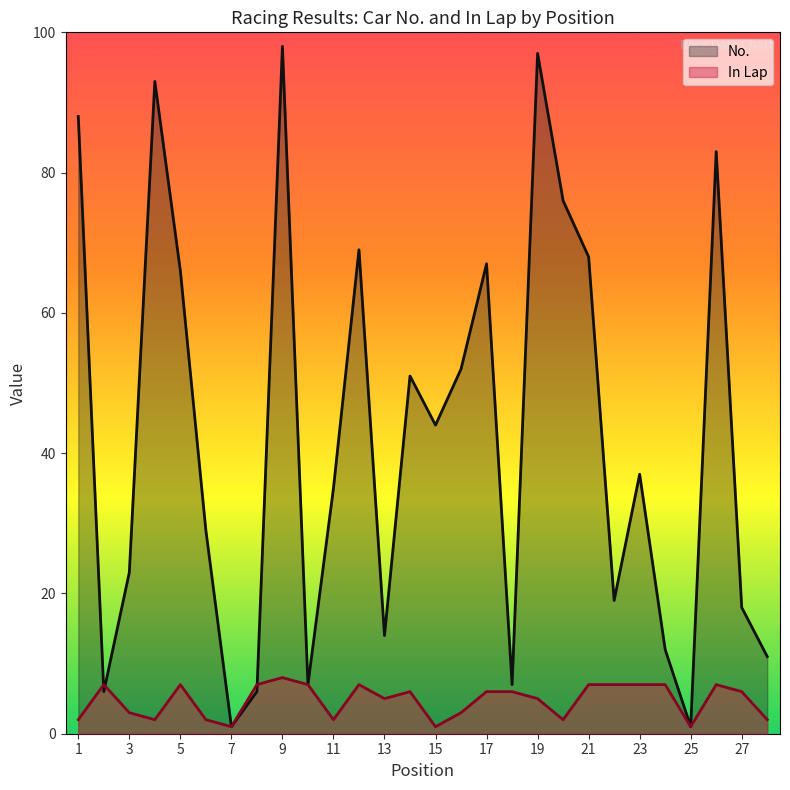

What is the value of the In Lap point at the 20th from the left?

2